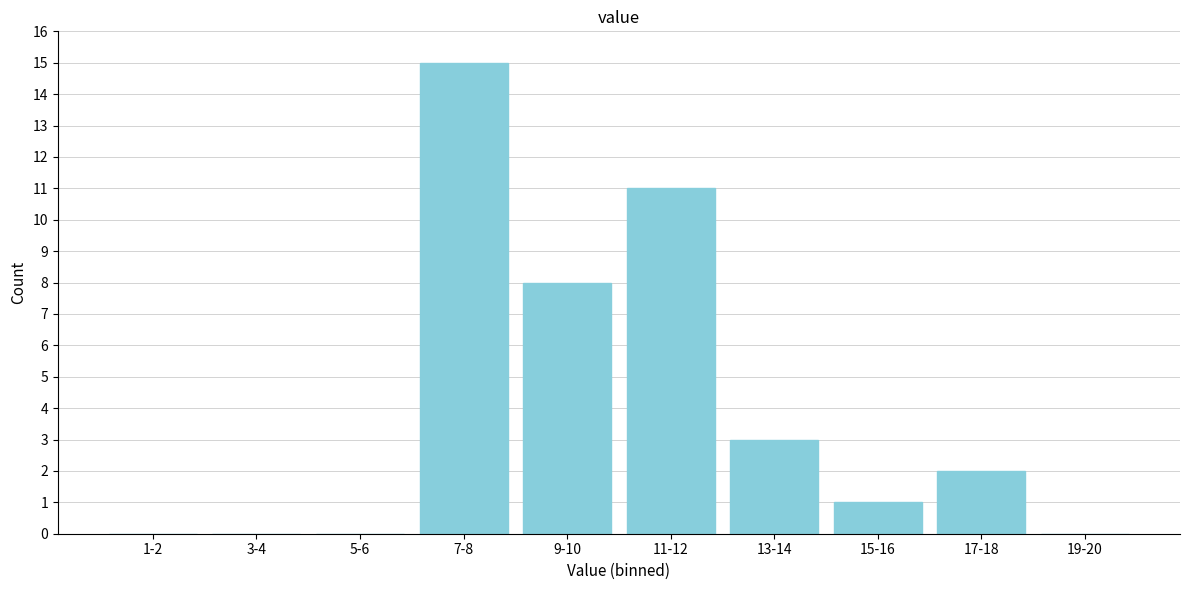

Reading left to right, extract all data points from this chart.

1-2=0	3-4=0	5-6=0	7-8=15	9-10=8	11-12=11	13-14=3	15-16=1	17-18=2	19-20=0